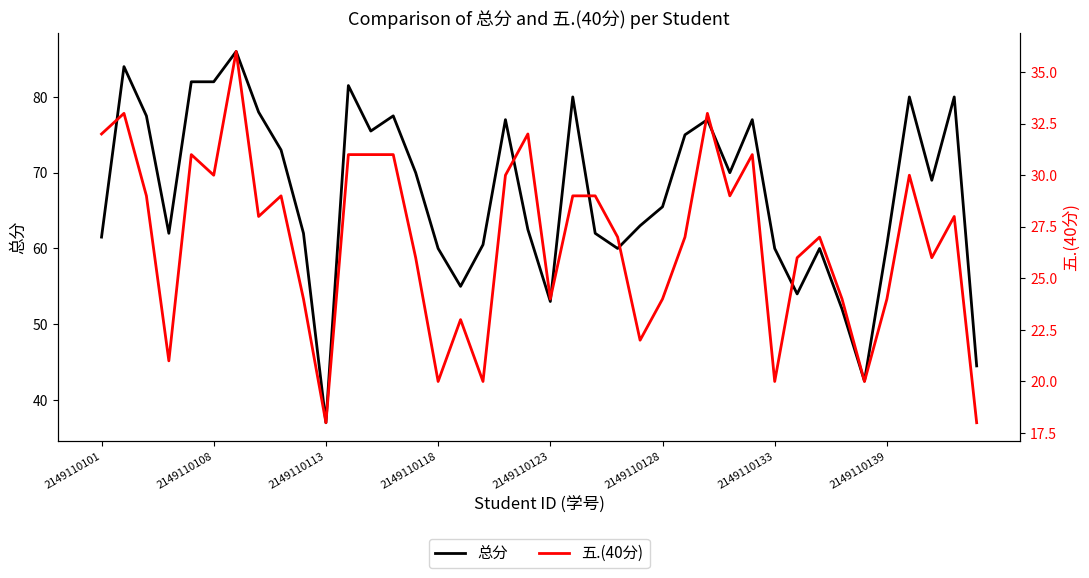

What position from the left is 9?

10